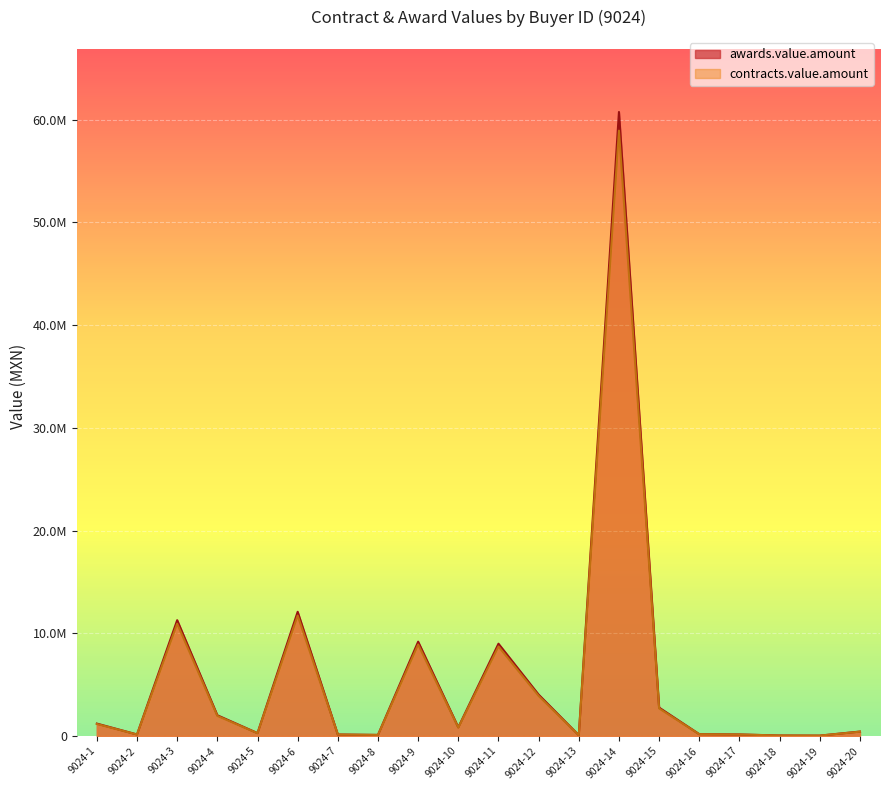

At which category is the sum across all series the highest?

9024-14